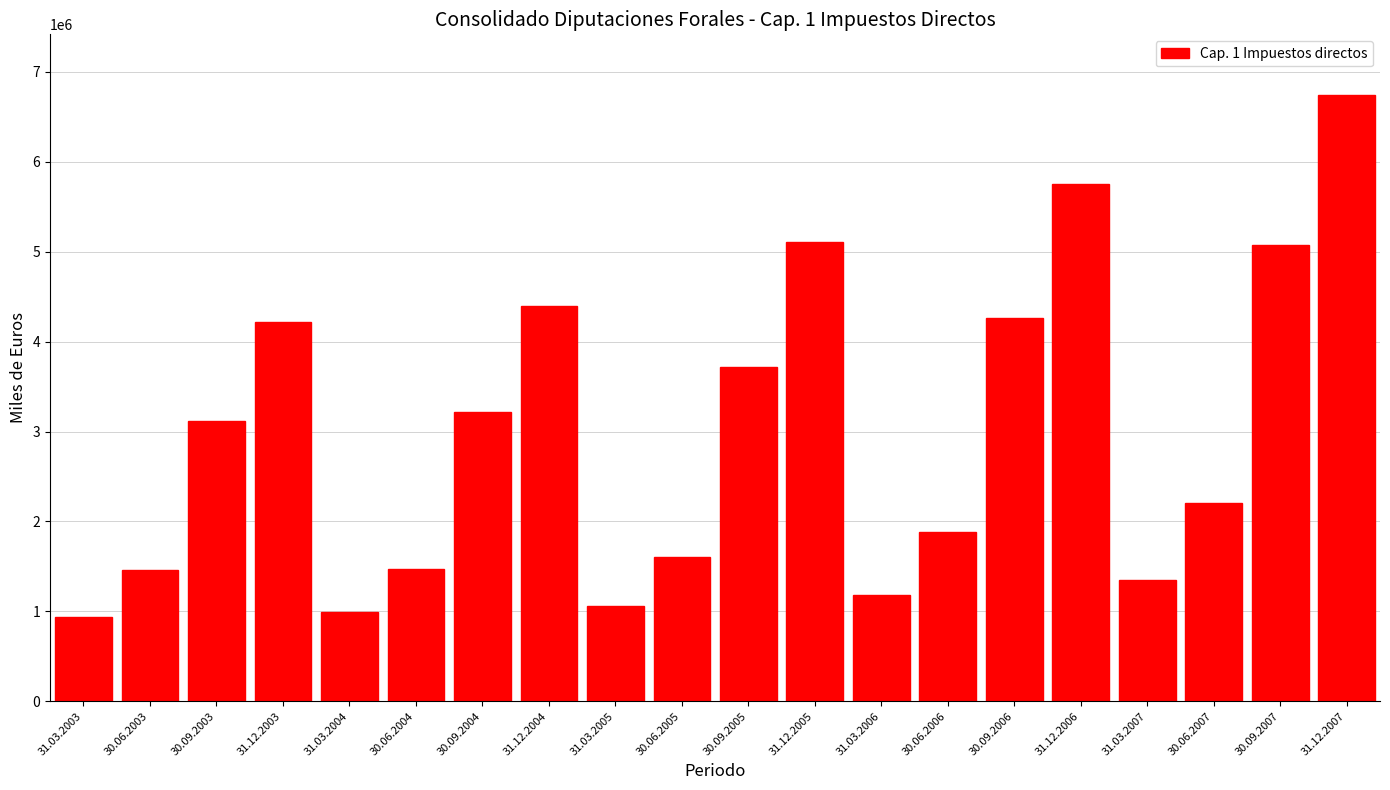

What is the change in value from 31.03.2003 to 30.06.2005?

+670366.1